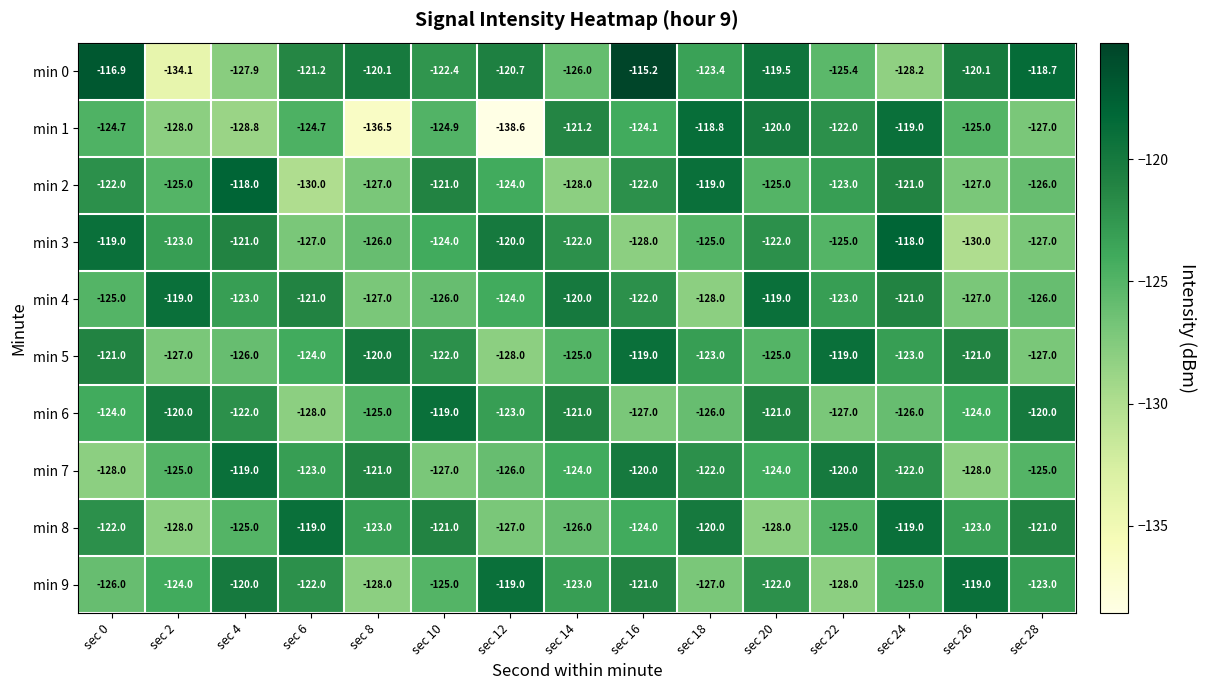

The min 5 series shows -56.6 at sec 20. True or false?

False